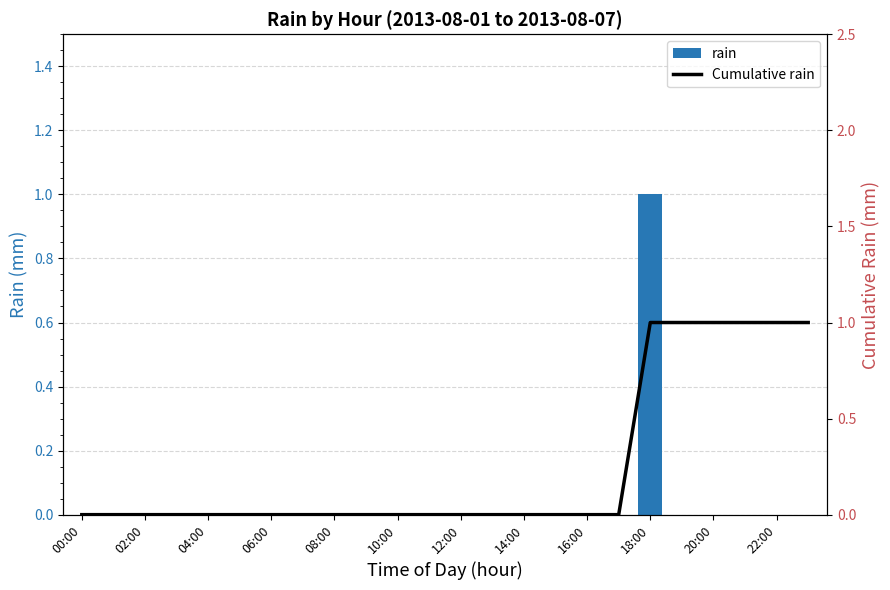

Reading right to left, extract all data points from this chart.

rain: 0	0	0	0	0	1	0	0	0	0	0	0	0	0	0	0	0	0	0	0	0	0	0	0
Cumulative rain: 1	1	1	1	1	1	0	0	0	0	0	0	0	0	0	0	0	0	0	0	0	0	0	0